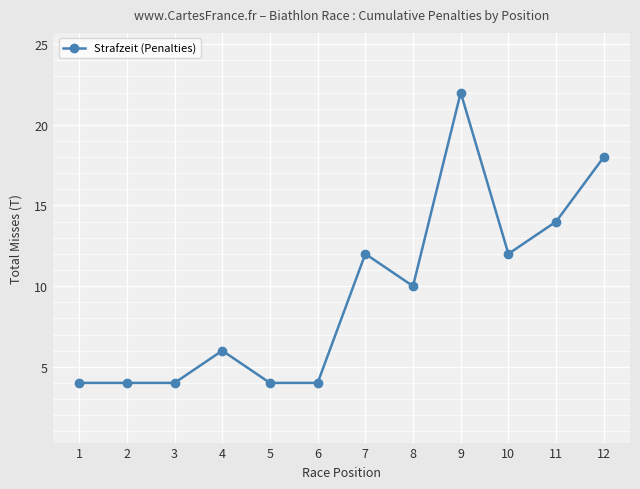

Reading left to right, extract all data points from this chart.

1=4	2=4	3=4	4=6	5=4	6=4	7=12	8=10	9=22	10=12	11=14	12=18